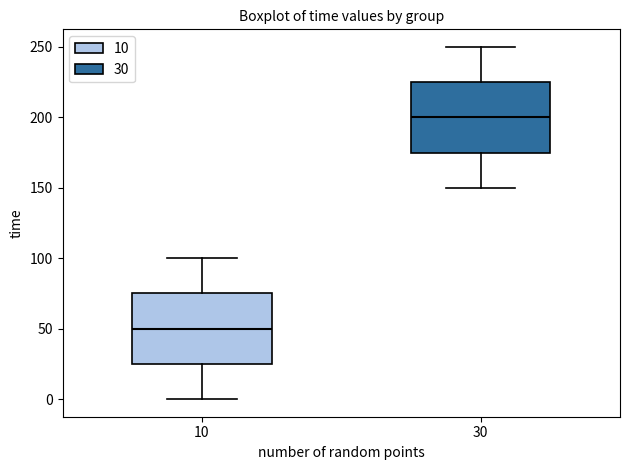

Reading left to right, transcribe this box plot: for each box, give where its median line is, the range the box spans, and where its two whiskers end, as read against the y-axis. The values are not printed on the chart, so give them approximately, as read against the axis.

10: median 50, box 25 to 75, whiskers 0 to 100
30: median 200, box 175 to 225, whiskers 150 to 250